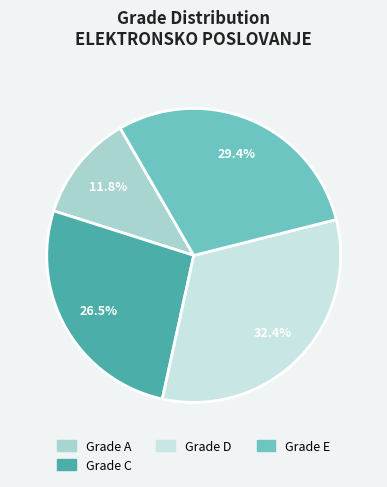

Is there any slice that represents more than half of the pie?

No